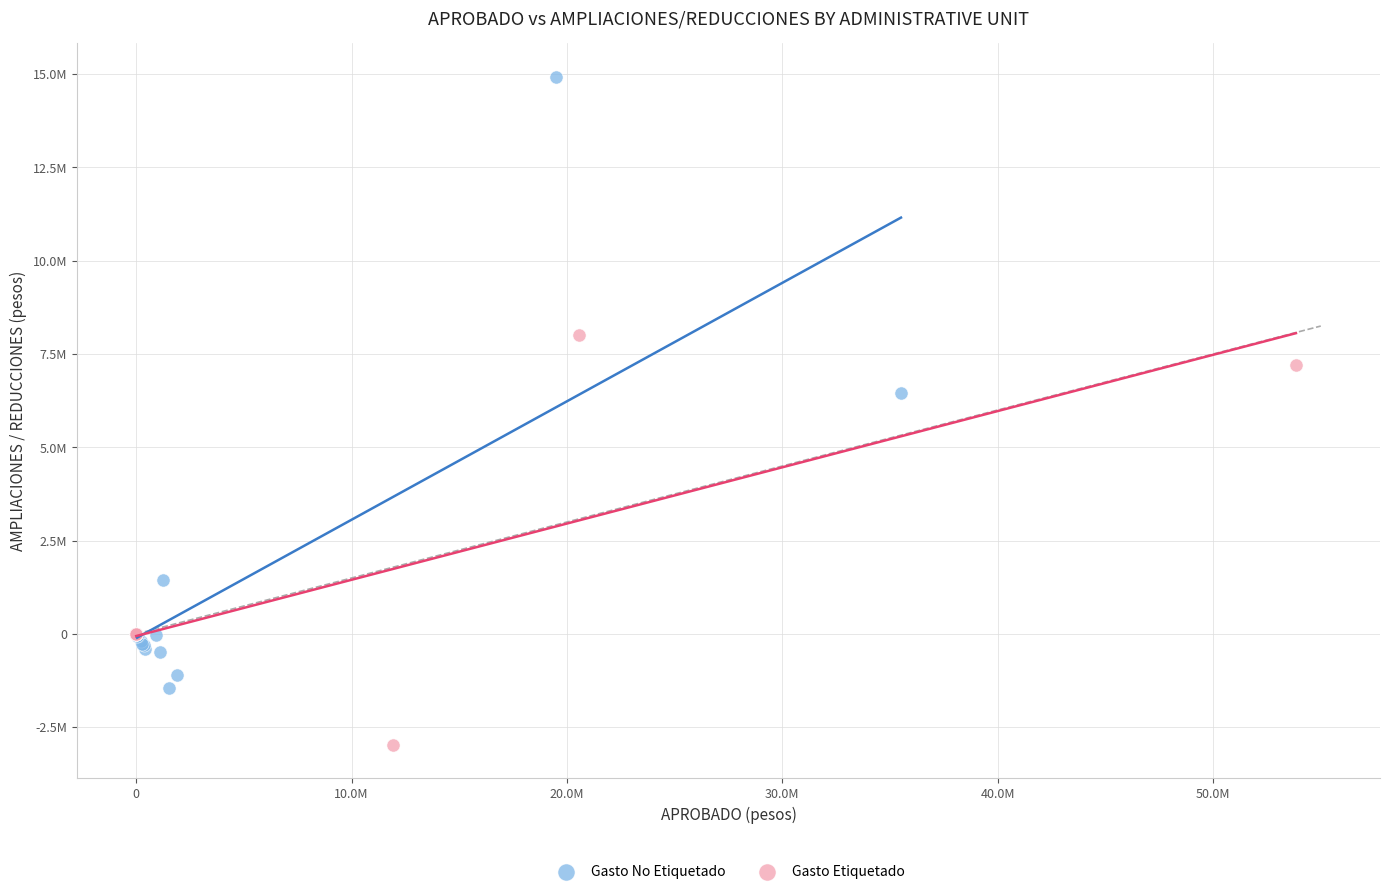

Which series contains the lowest Y value?

Gasto Etiquetado